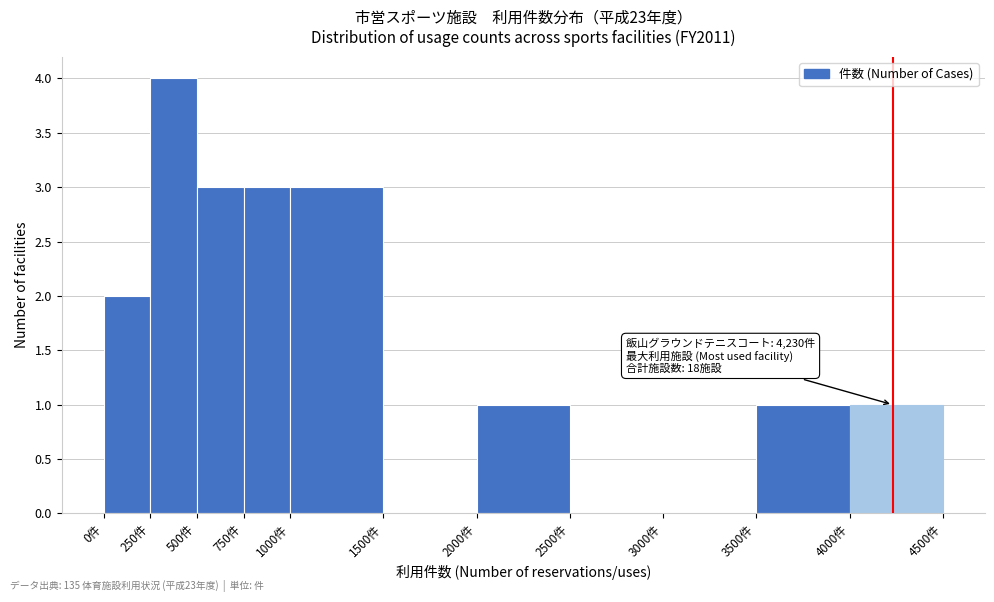

Over which range of the x-axis is the bar tallest?

250 to 500